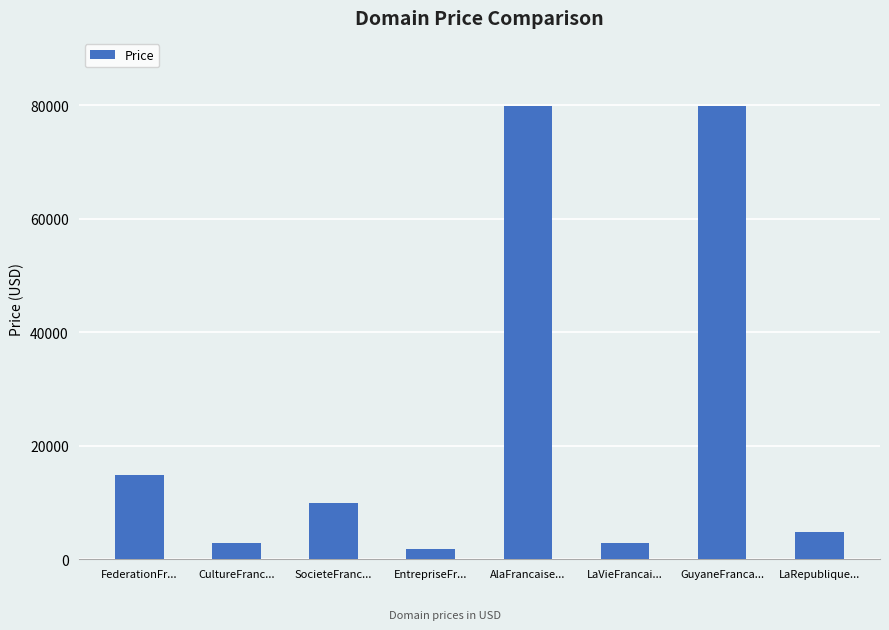

What is the sum of the values at AlaFrancaise... and FederationFr...?

94776